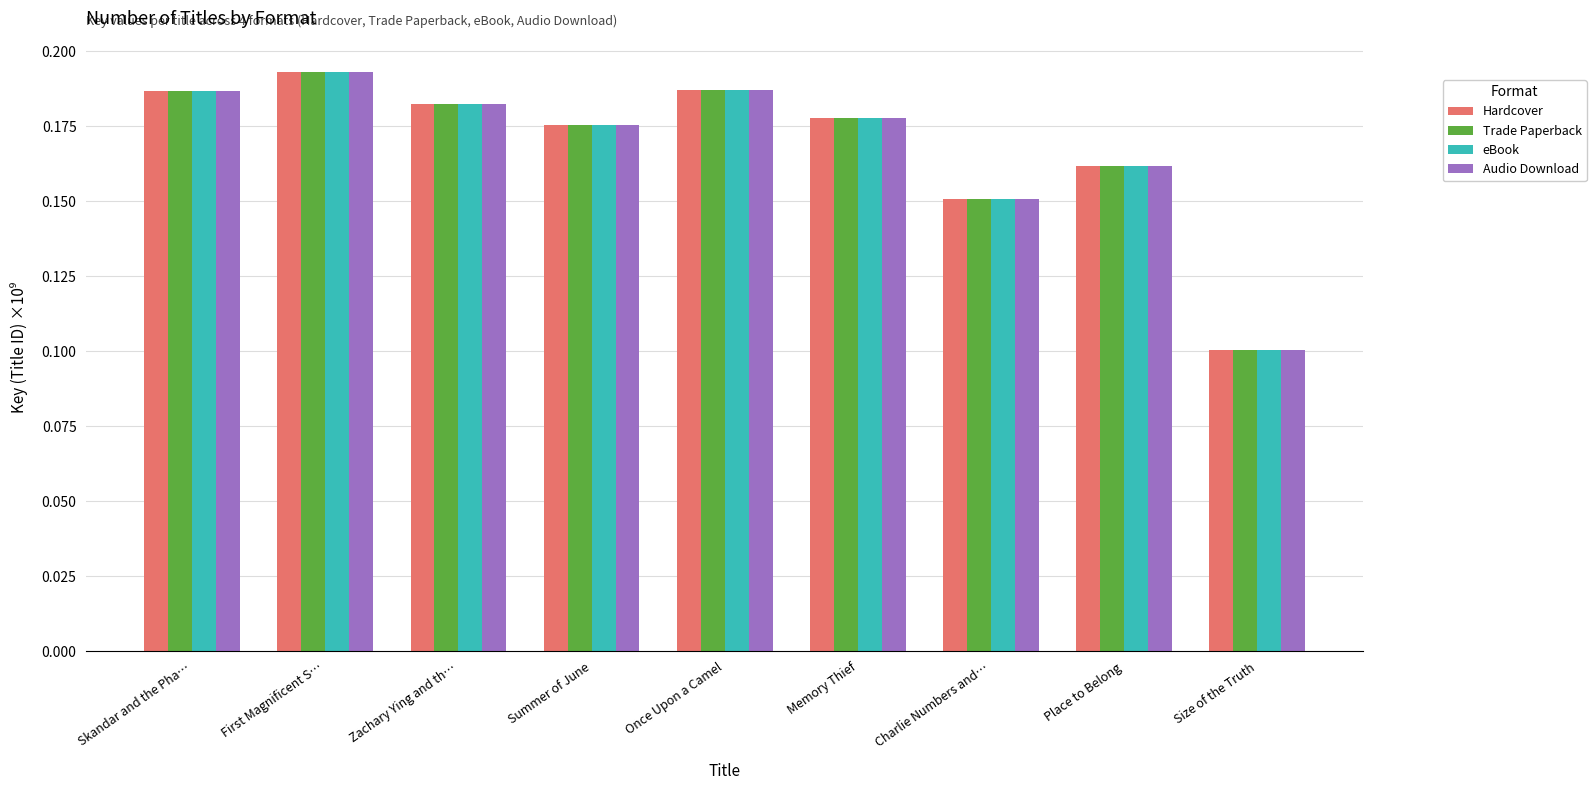

What is the sum of the eBook values at Once Upon a Camel and Place to Belong?

0.3